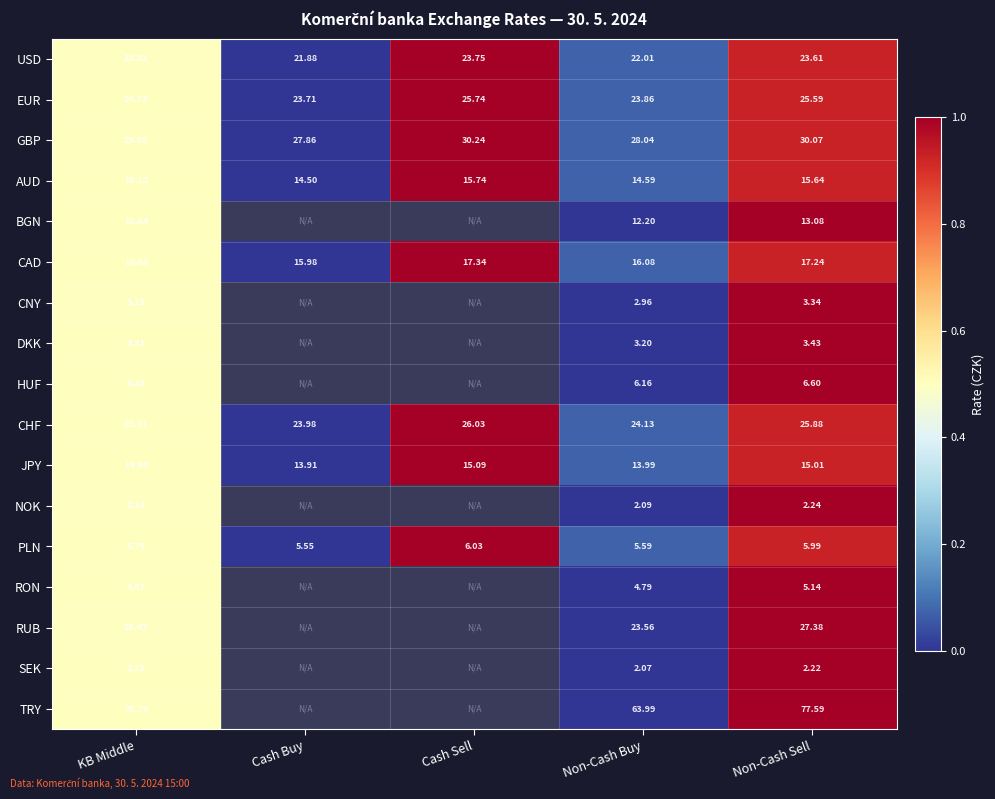

Rank the series at KB Middle from highest to lowest value.

TRY, GBP, RUB, CHF, EUR, USD, CAD, AUD, JPY, BGN, HUF, PLN, RON, DKK, CNY, NOK, SEK